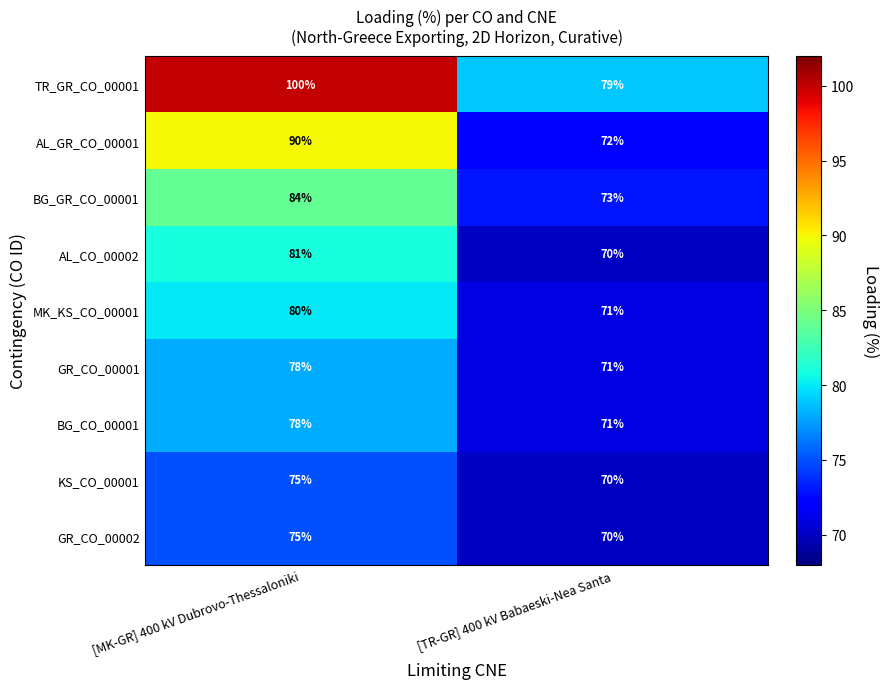

List the labels in order of BG_GR_CO_00001 value, largest first.

[MK-GR] 400 kV Dubrovo-Thessaloniki, [TR-GR] 400 kV Babaeski-Nea Santa